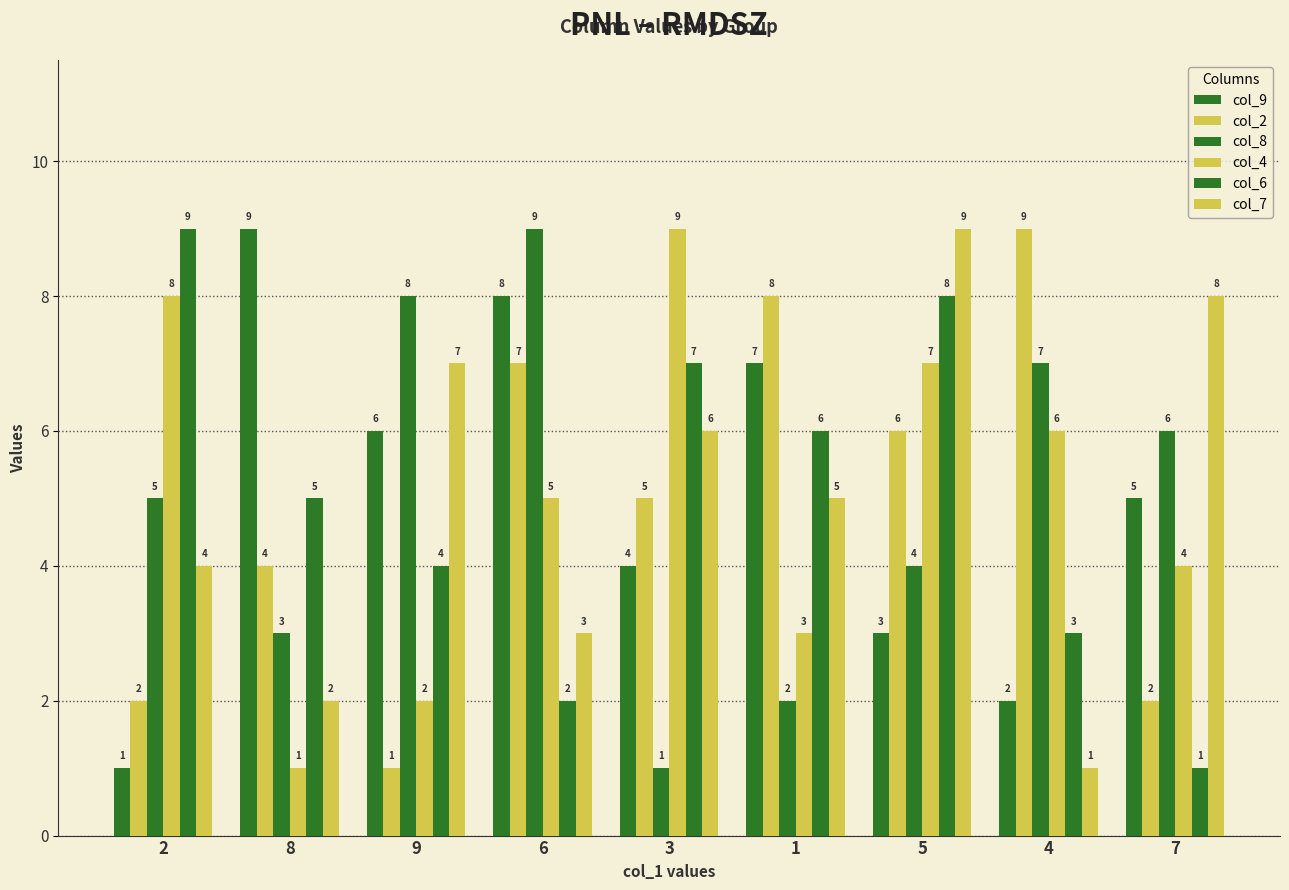

Are the bars horizontal?

No